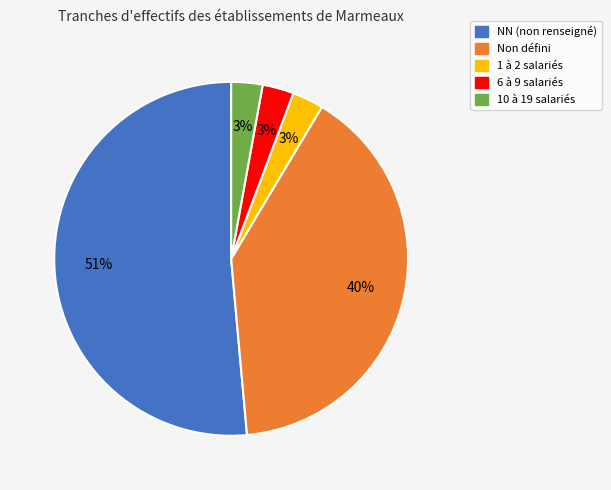

Is there a majority slice in this chart?

Yes